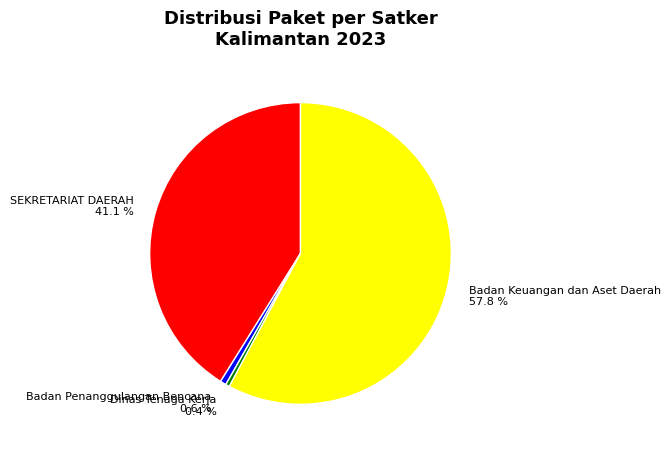

Between Badan Keuangan dan Aset Daerah 57.8 % and Dinas Tenaga Kerja 0.4 %, which is larger?

Badan Keuangan dan Aset Daerah 57.8 %